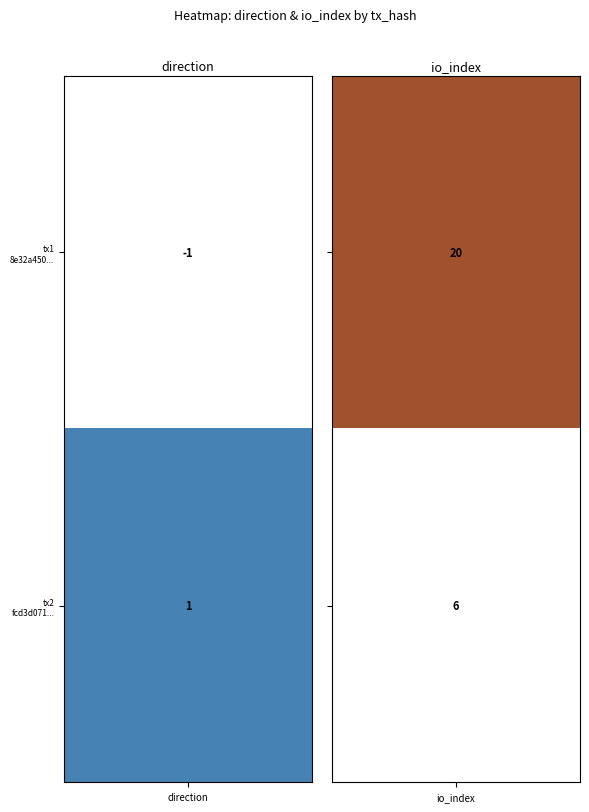

List the series in order of their peak value, lowest first.

fcd3d071c9bd20c1d5771f2a533e64ec9dc22de, 8e32a4506036cc7291469a3583cbdeb9d055ebd